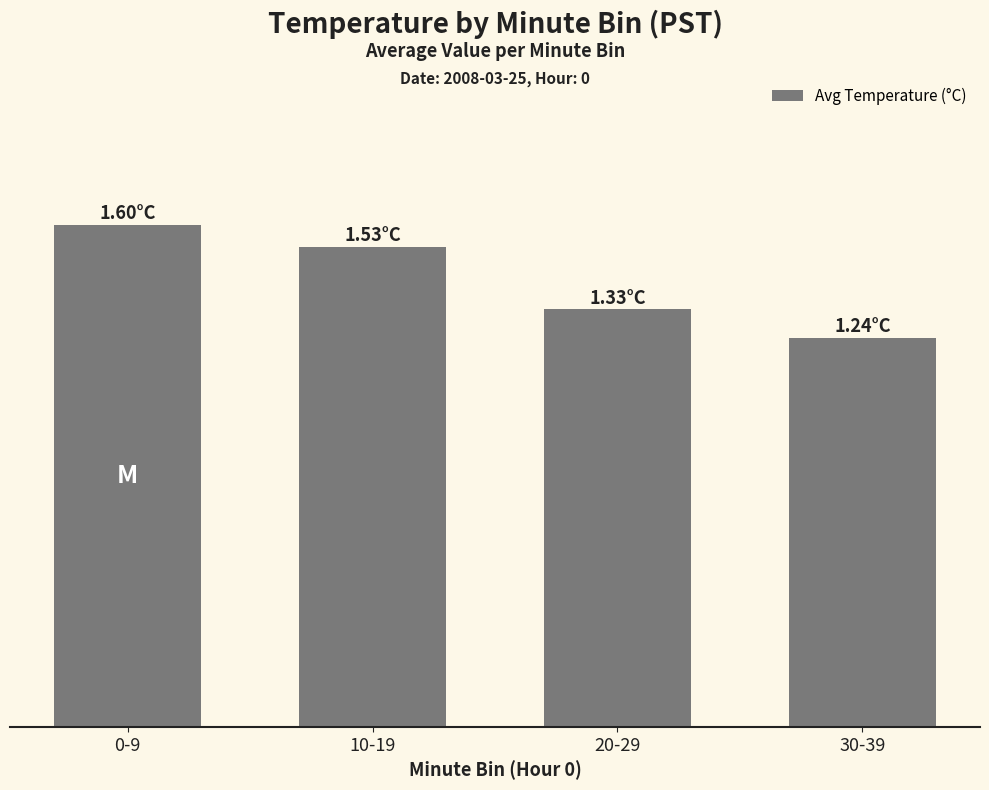

Reading left to right, transcribe all the data shown in this chart.

1.6	1.5	1.3	1.2